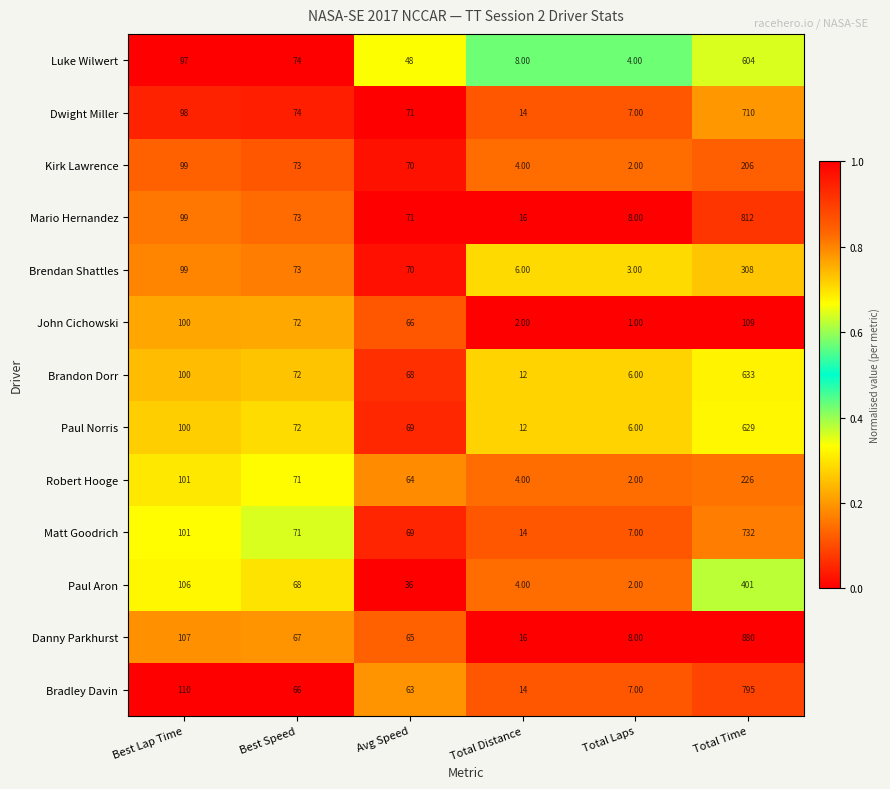

At which label does Brendan Shattles first exceed 73?

Best Lap Time